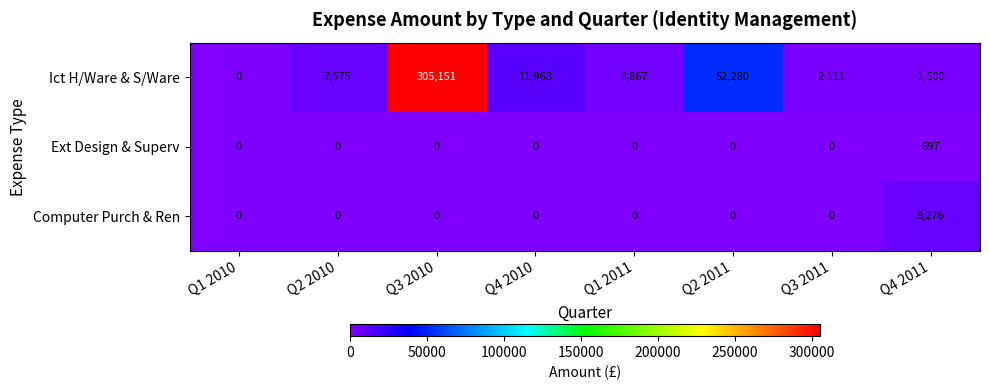

How many values in the Ict H/Ware & S/Ware series are below 7575?

4